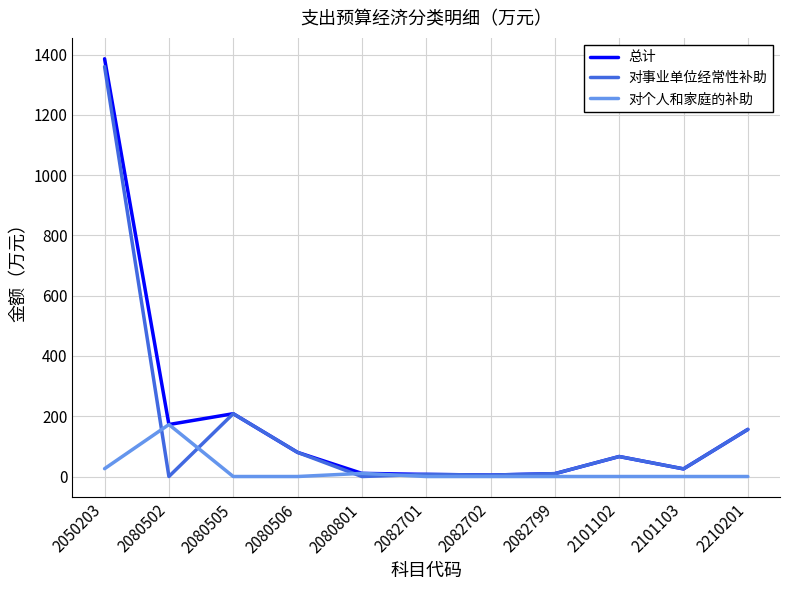

At which label does 对事业单位经常性补助 reach its peak?

2050203